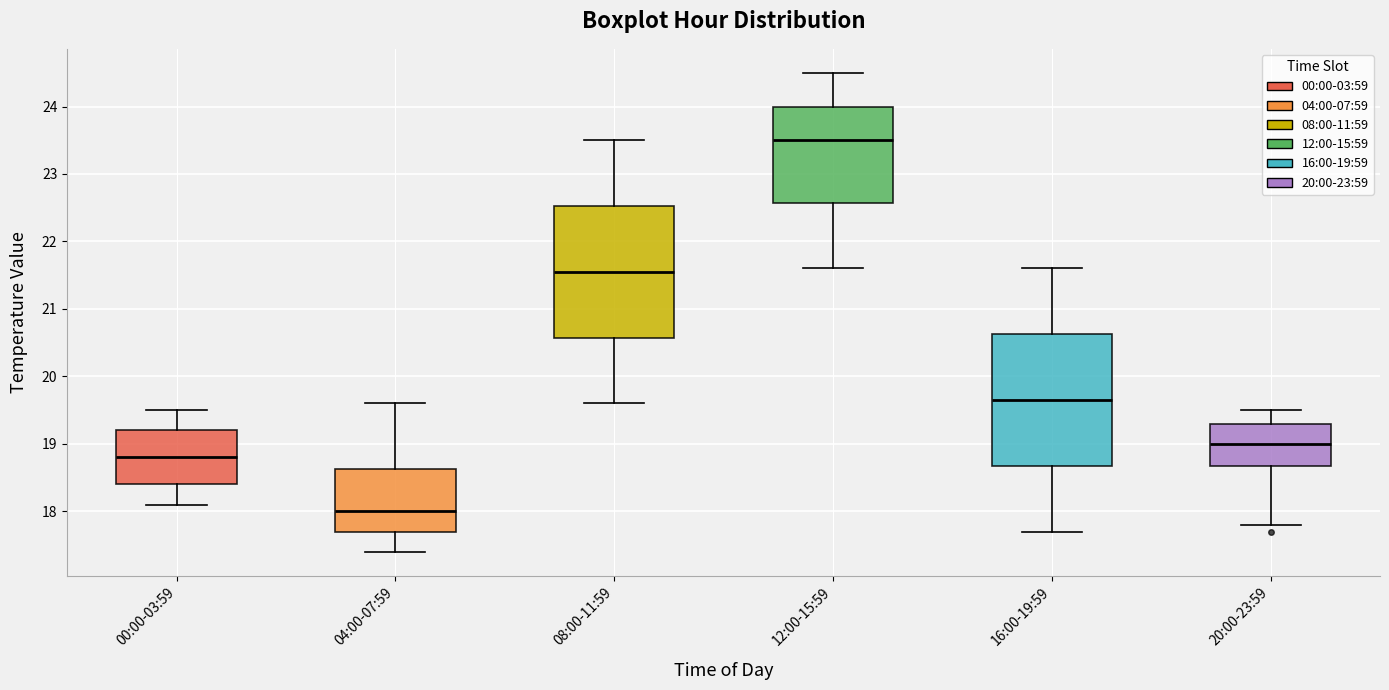

Reading left to right, transcribe this box plot: for each box, give where its median line is, the range the box spans, and where its two whiskers end, as read against the y-axis. The values are not printed on the chart, so give them approximately, as read against the axis.

00:00-03:59: median 18.8, box 18.4 to 19.2, whiskers 18.1 to 19.5
04:00-07:59: median 18.0, box 17.7 to 18.6, whiskers 17.4 to 19.6
08:00-11:59: median 21.6, box 20.6 to 22.5, whiskers 19.6 to 23.5
12:00-15:59: median 23.5, box 22.6 to 24.0, whiskers 21.6 to 24.5
16:00-19:59: median 19.7, box 18.7 to 20.6, whiskers 17.7 to 21.6
20:00-23:59: median 19.0, box 18.7 to 19.3, whiskers 17.8 to 19.5